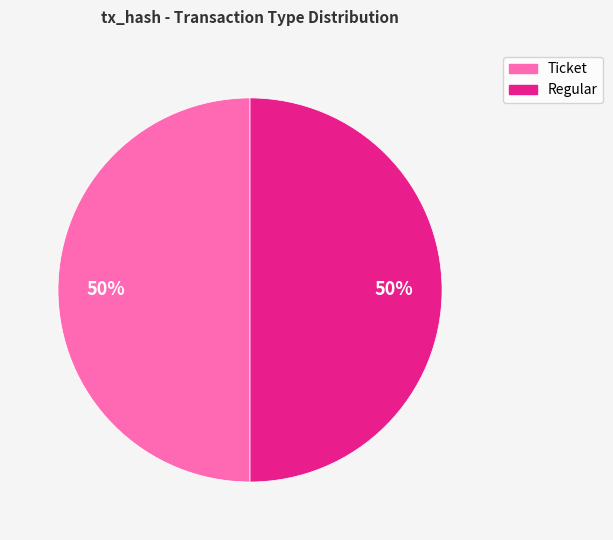

To the nearest percent, what portion does Ticket represent?

50%